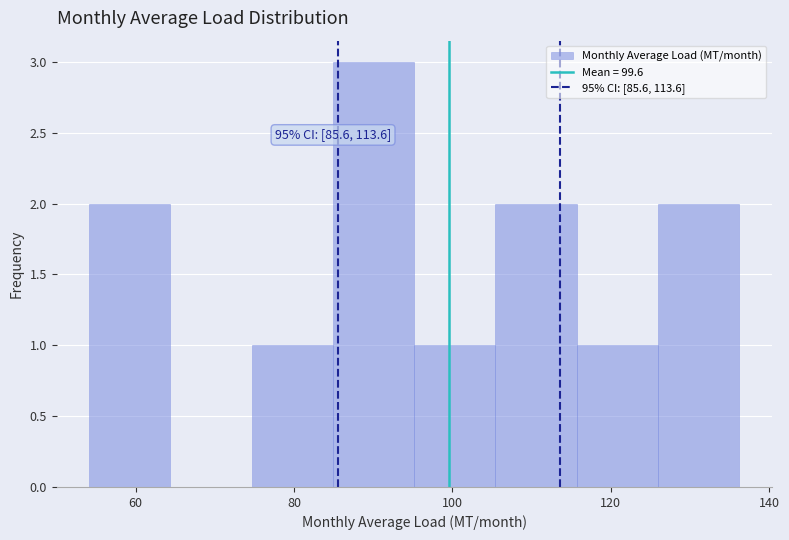

Which range on the x-axis has the tallest bar?

84 to 96